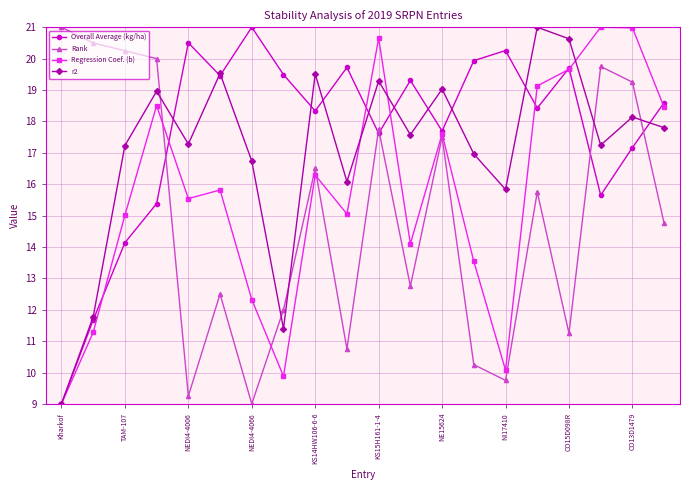

How many interior local peaks does the Rank series have?

6